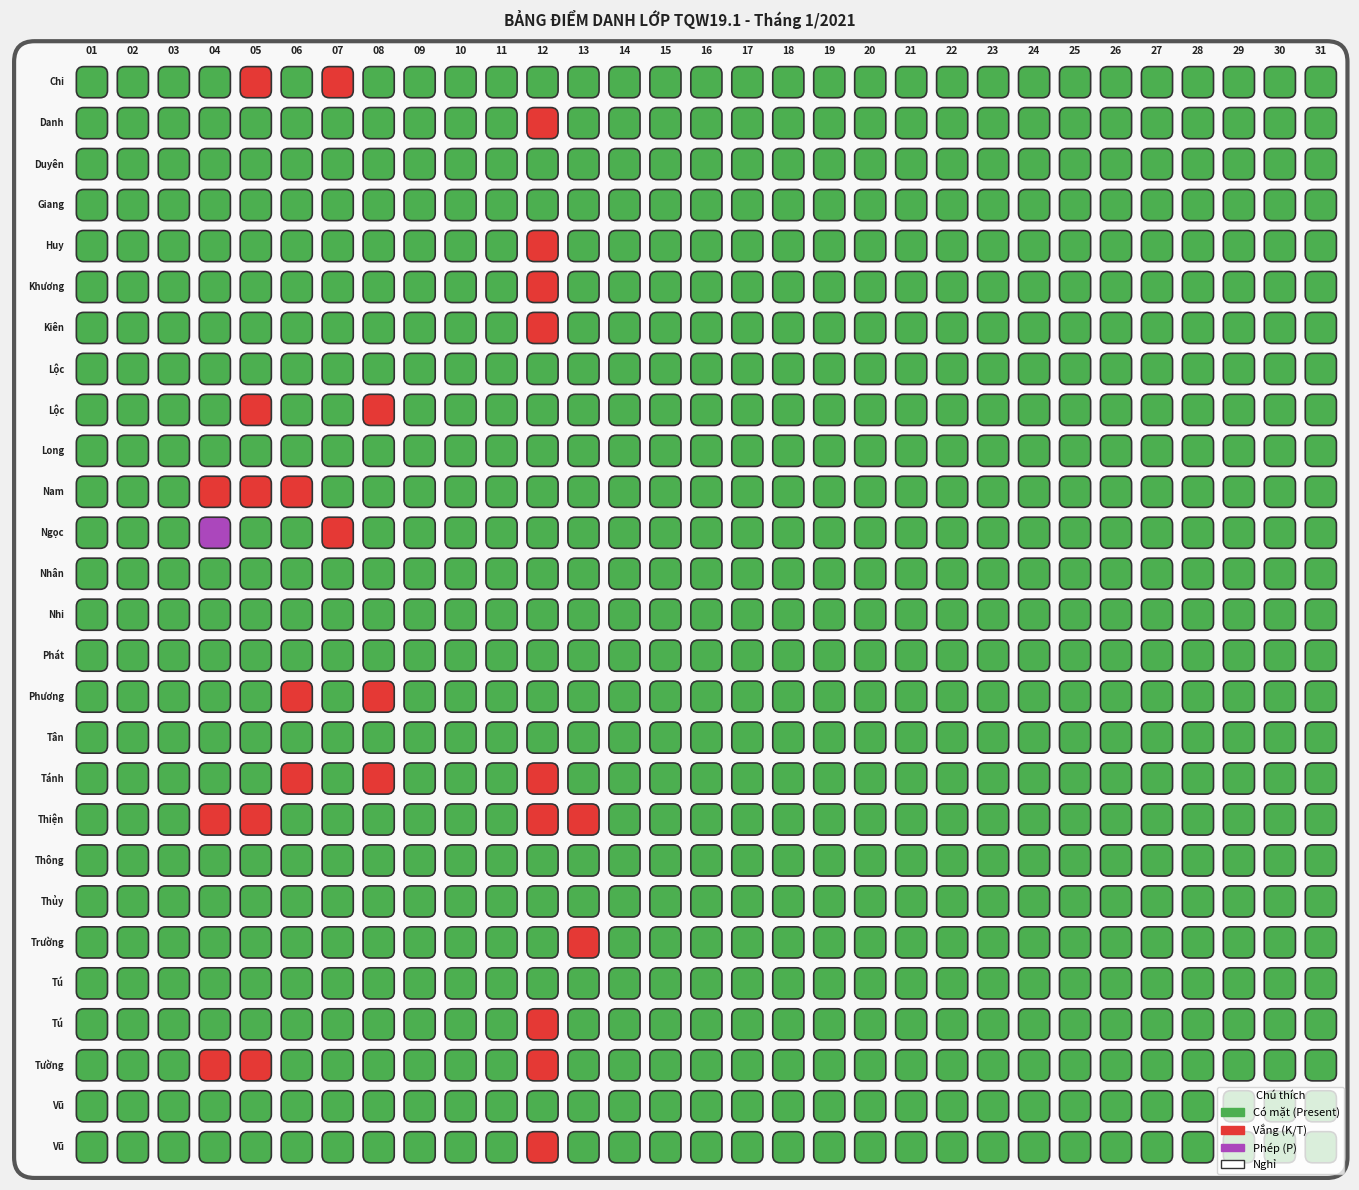

True or false: Trương Hồ Giác Tánh has a value of 0 at 25.

False